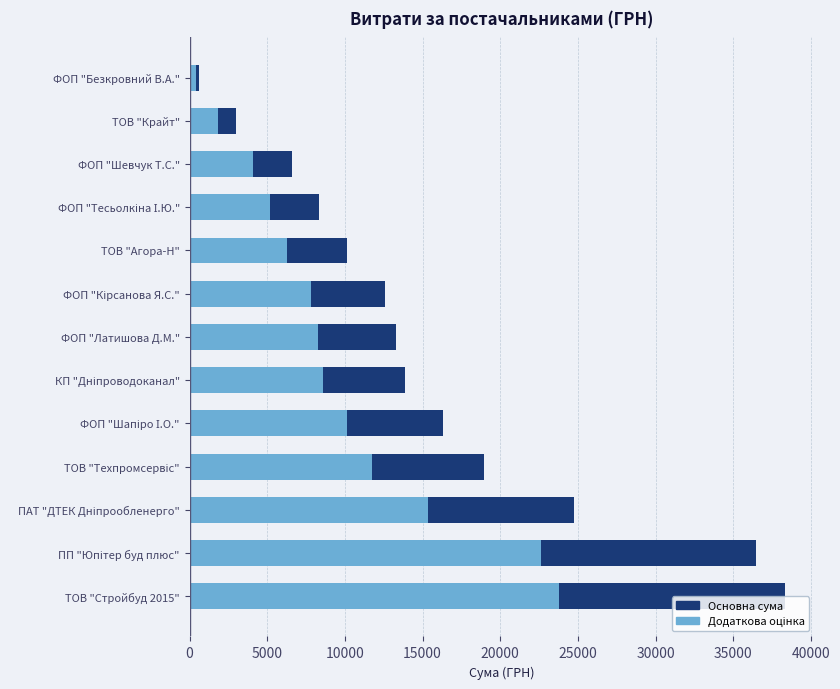

At how many categories does at least one series exceed 33060?

2